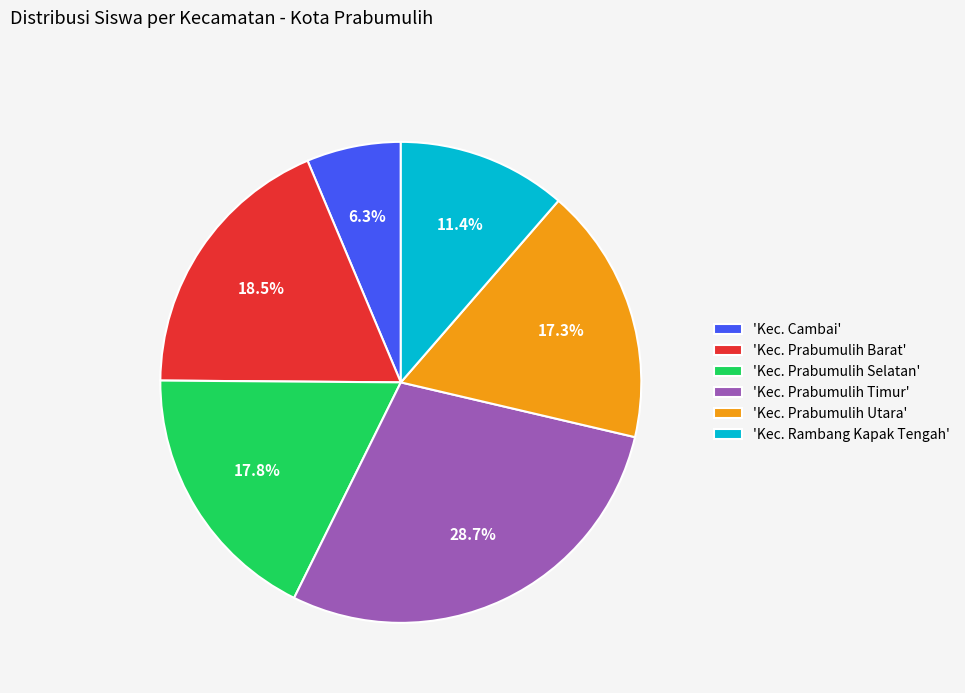

Is 'Kec. Prabumulih Utara' the majority of the pie?

No